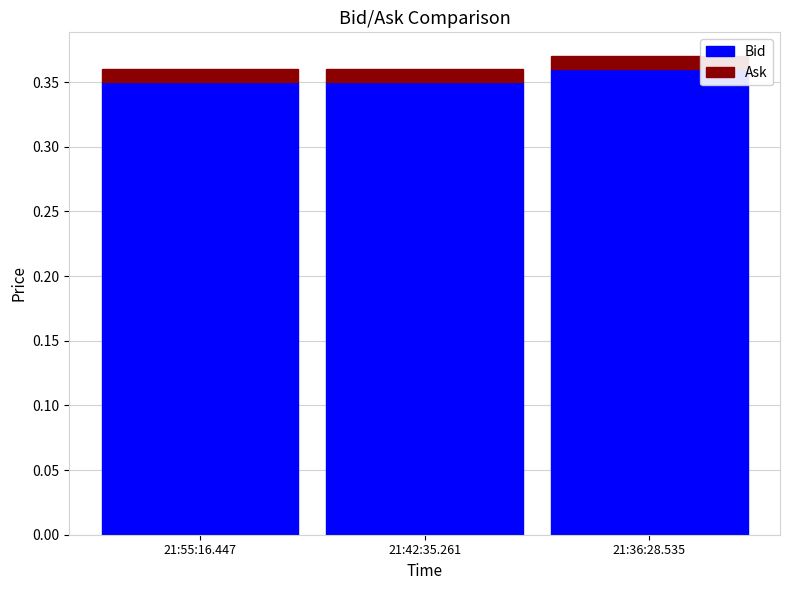

Is it true that Bid equals 0.1 at 21:55:16.447?

False